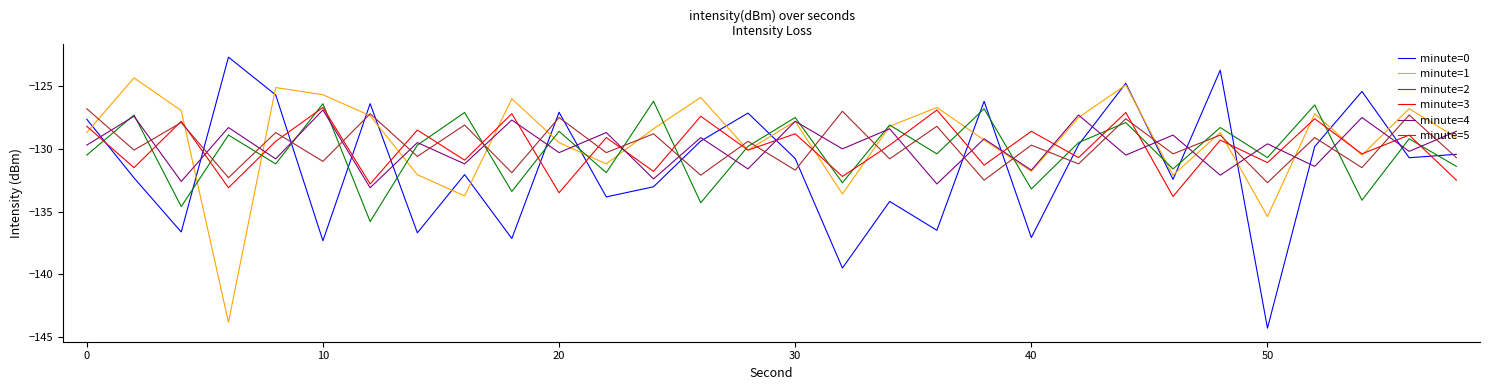

True or false: minute=4 and minute=5 cross at least once.

True